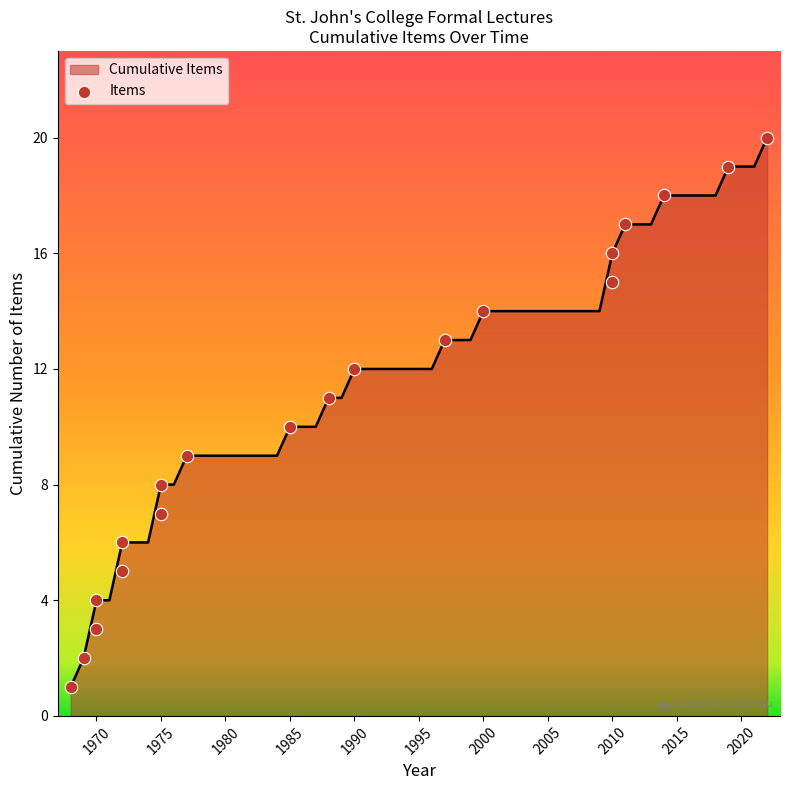

The Cumulative Items series shows 9 at 2005. True or false?

False